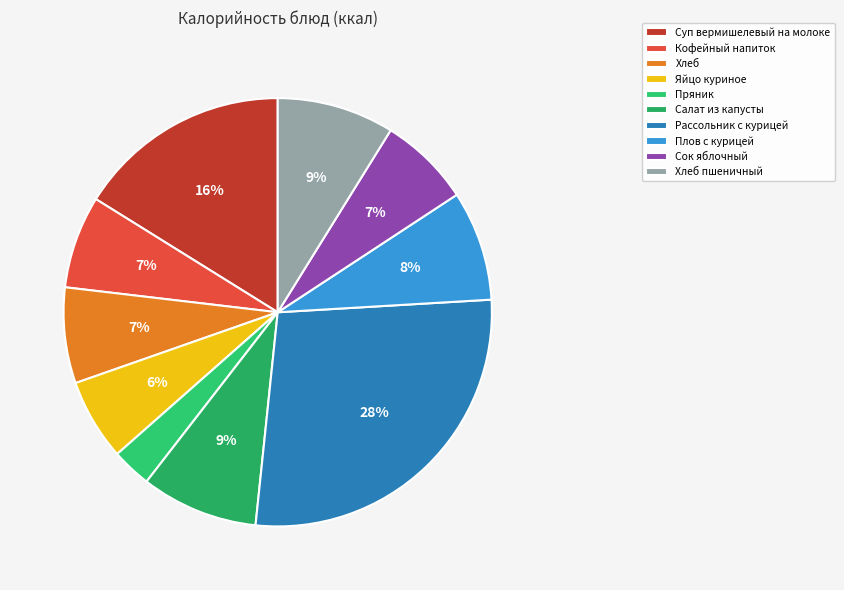

Does Рассольник с курицей account for over 50% of the chart?

No